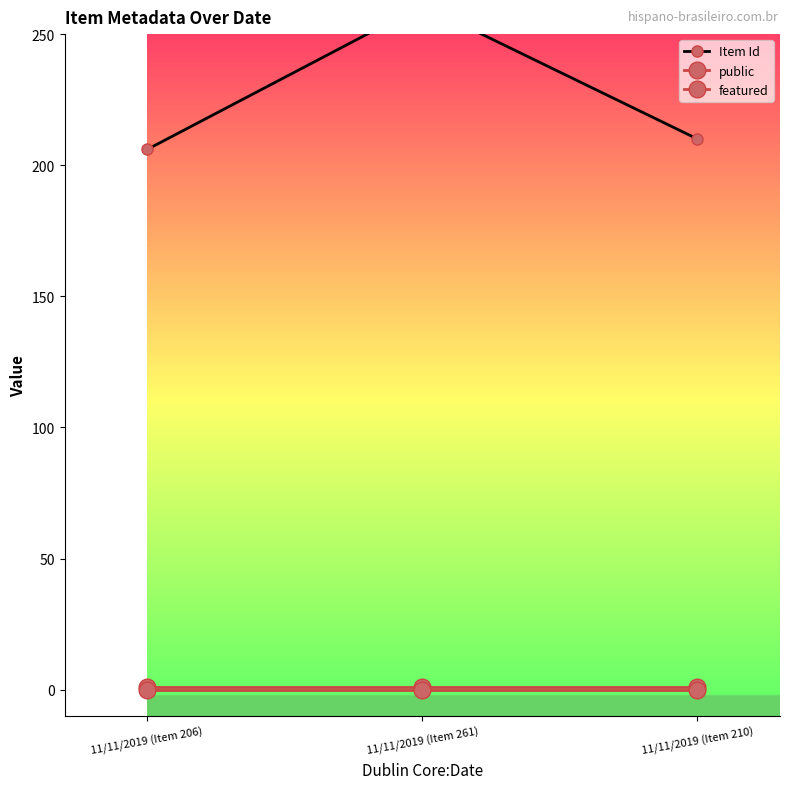

What position from the left is 11/11/2019 (Item 261)?

2